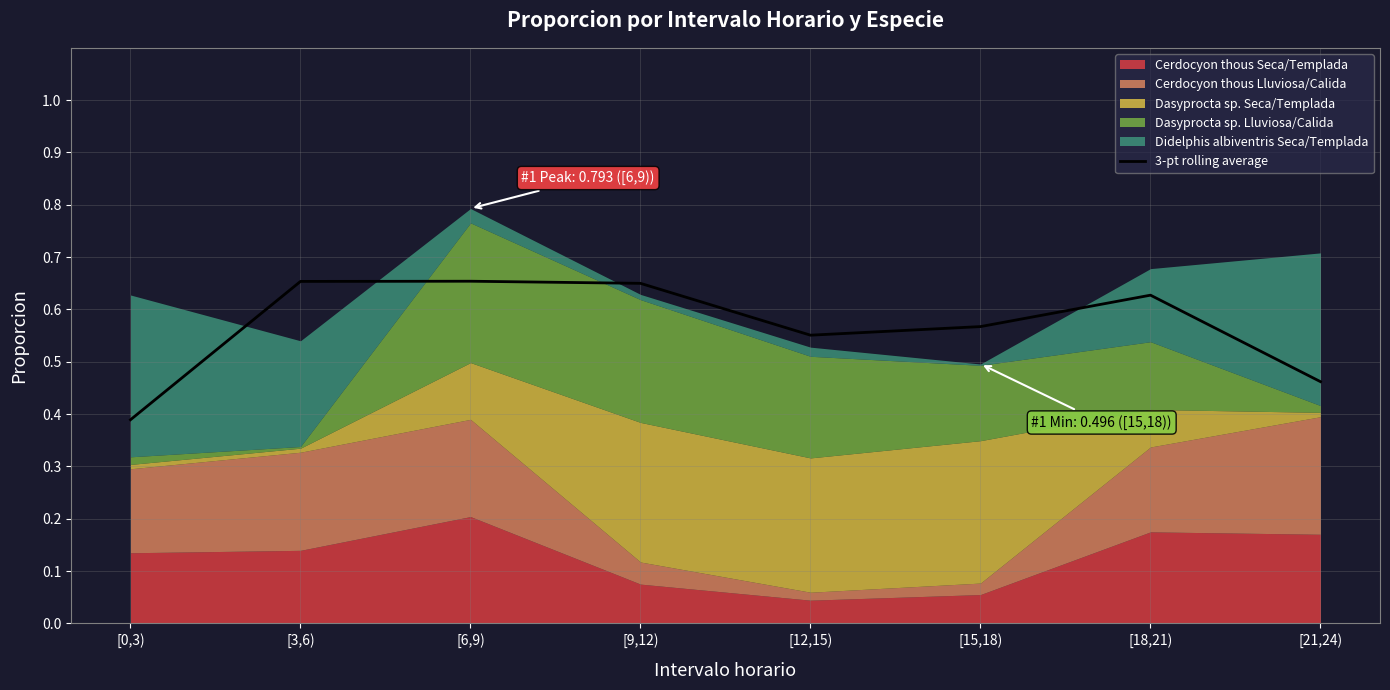

Where is the data nearest to the value 0?

[0,3)